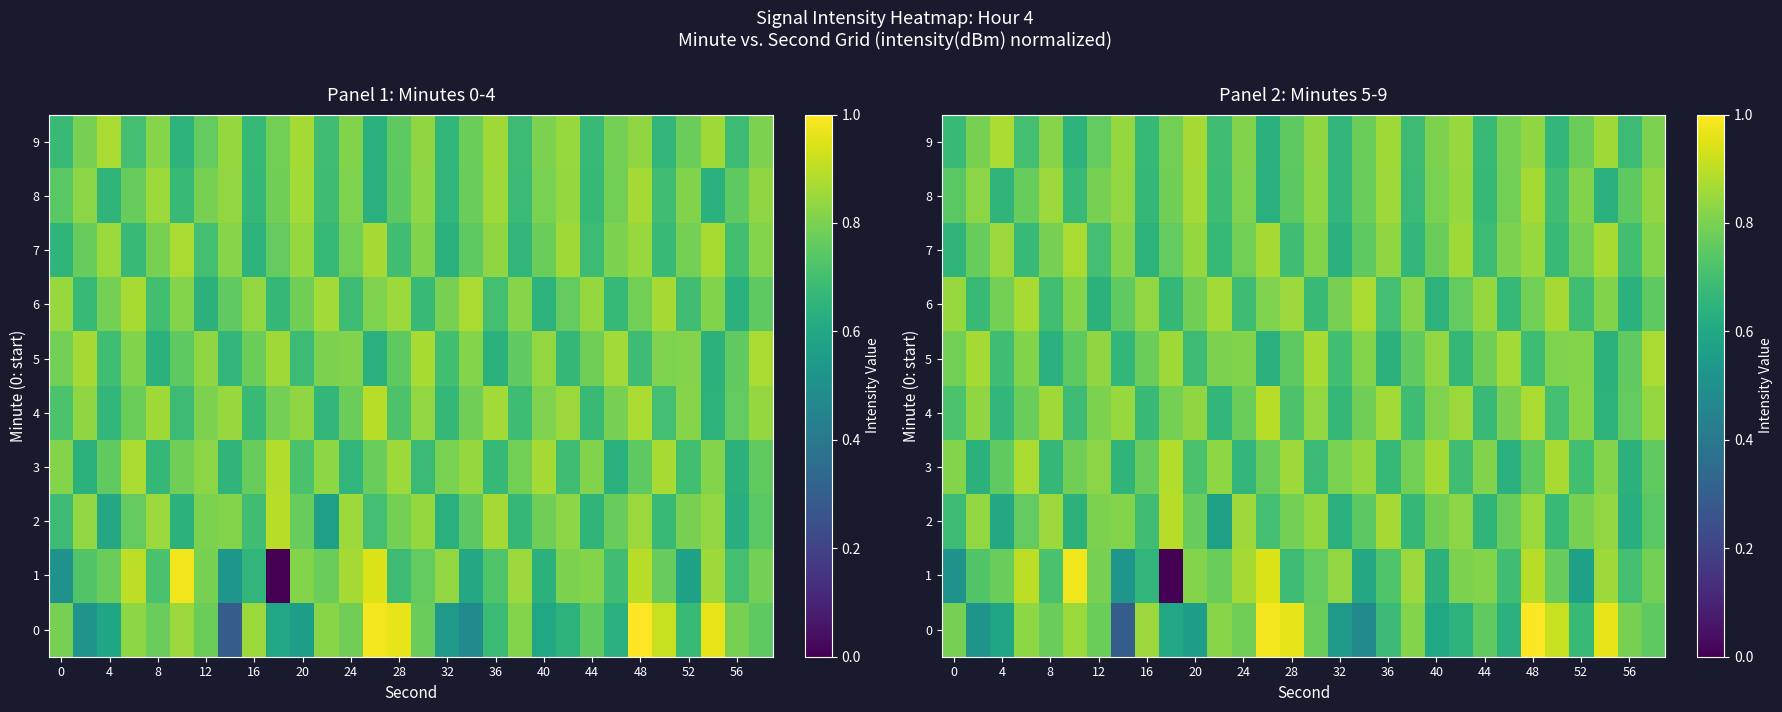

Count the number of data series in this chart.

10